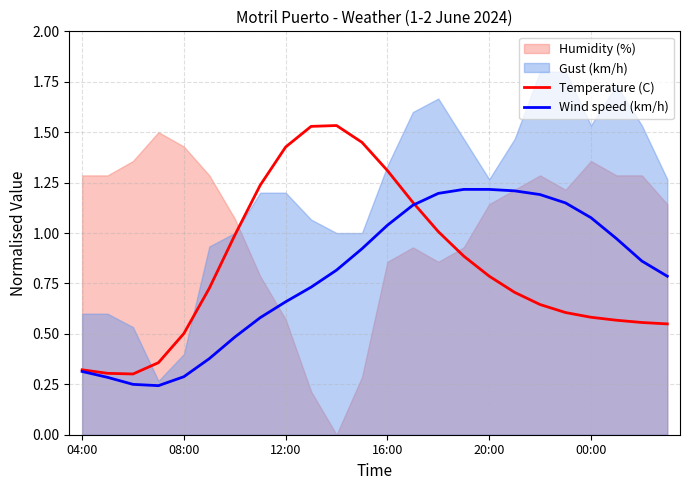

True or false: Temperature (C) has a value of 1.0 at 14.

True